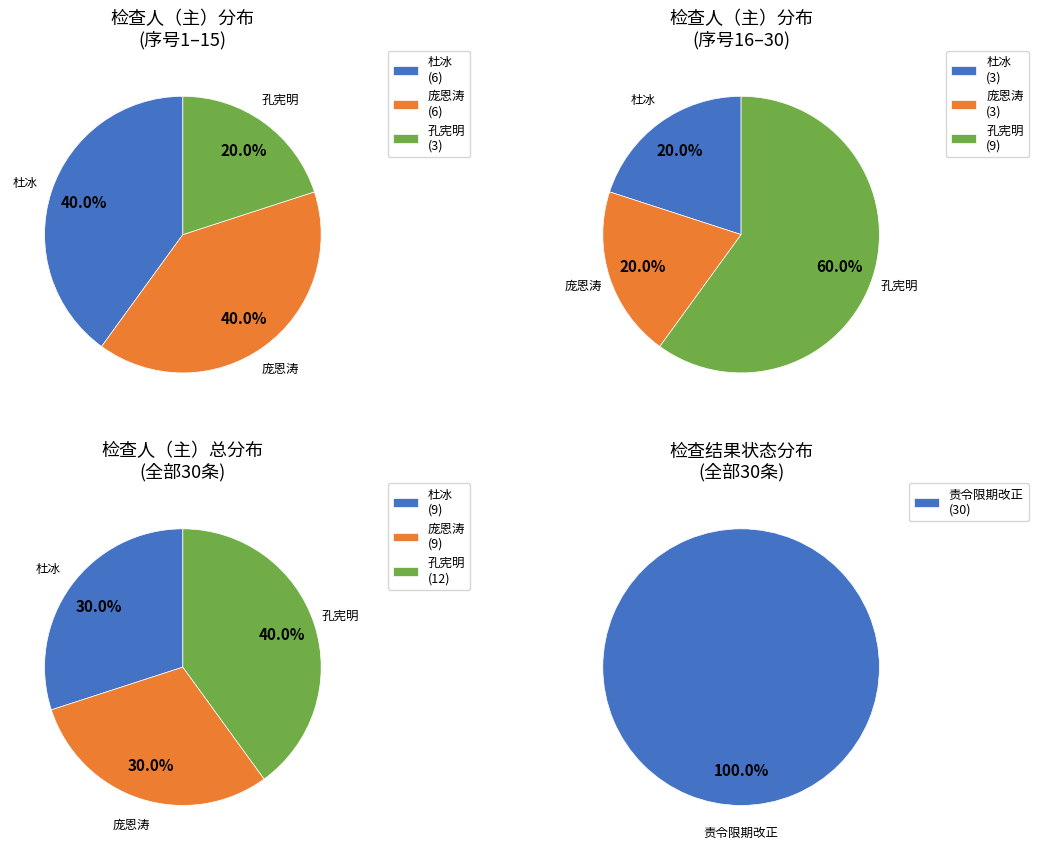

Is the sum of 庞恩涛 and 杜冰 greater than half?

Yes